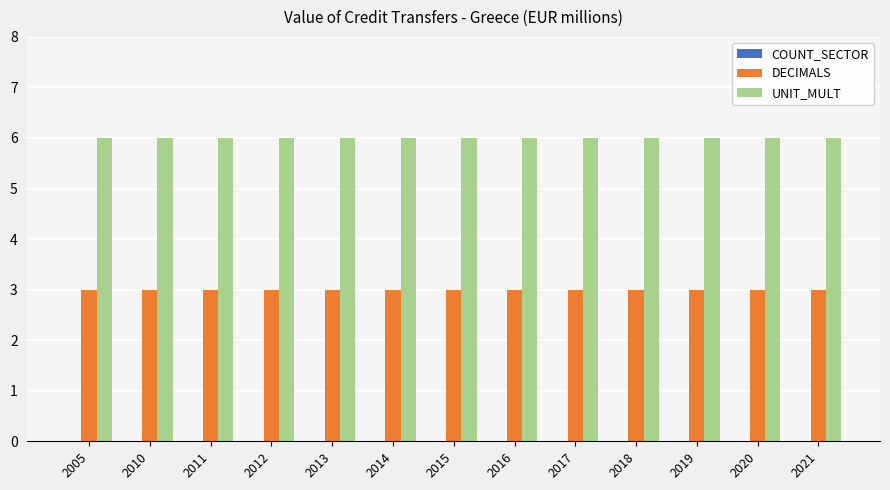

What is the sum of the UNIT_MULT values at 2013 and 2012?

12